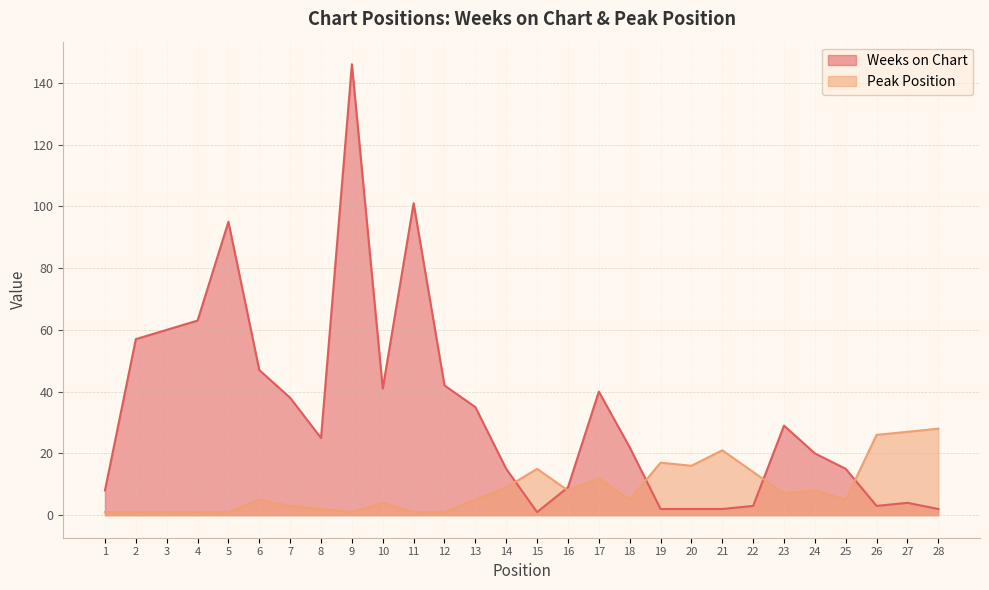

At 24, list the series in order from smallest to largest.

Peak Position, Weeks on Chart